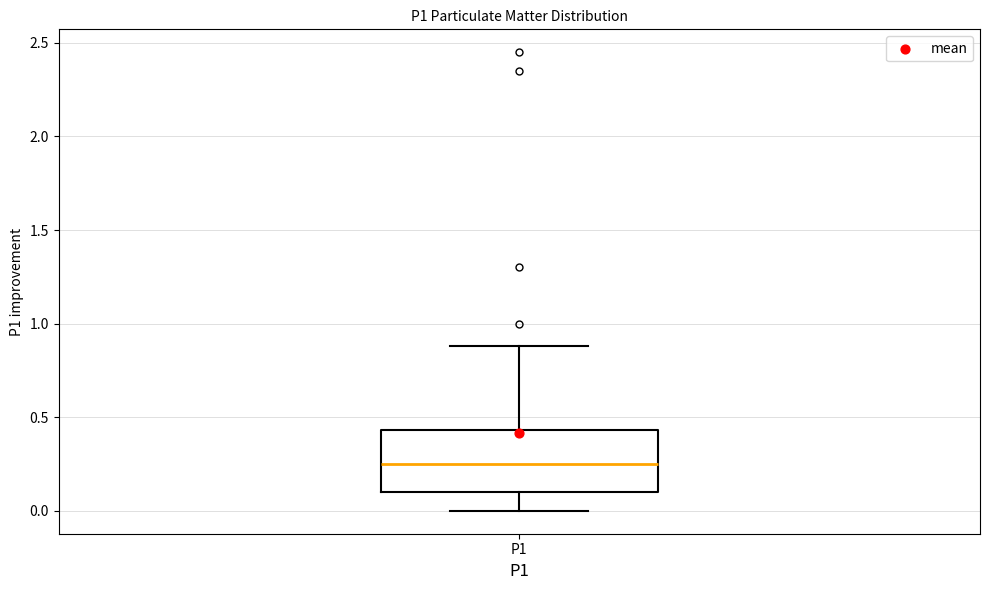

Where is the upper edge of the box for P1 on the y-axis? The values are not printed on the chart, so give them approximately, as read against the axis.

0.45